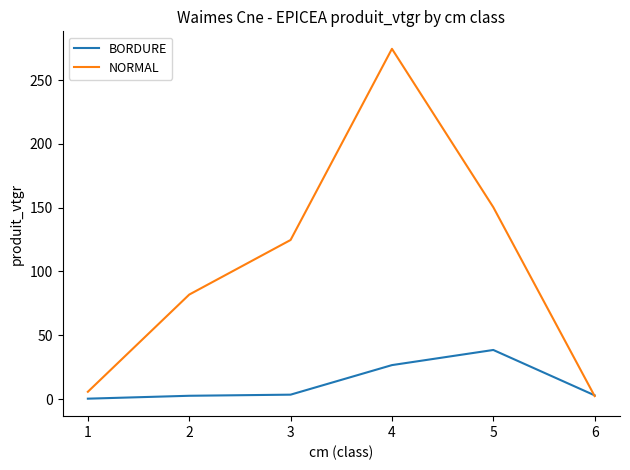

Rank the series at 3 from highest to lowest value.

NORMAL, BORDURE